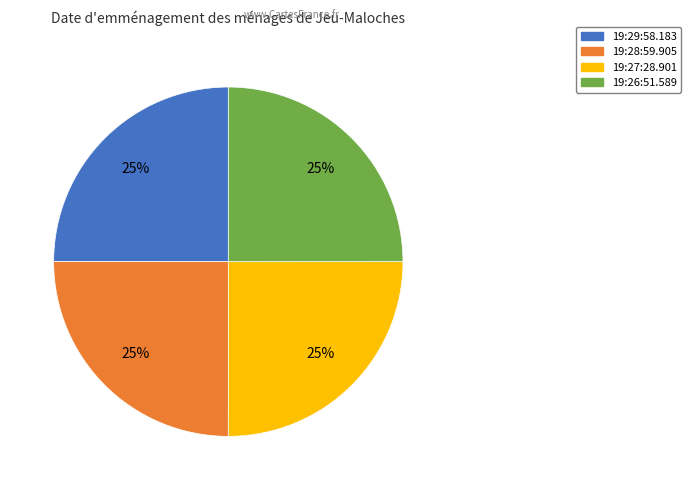

Is it true that 19:28:59.905 is 25% of the pie?

True